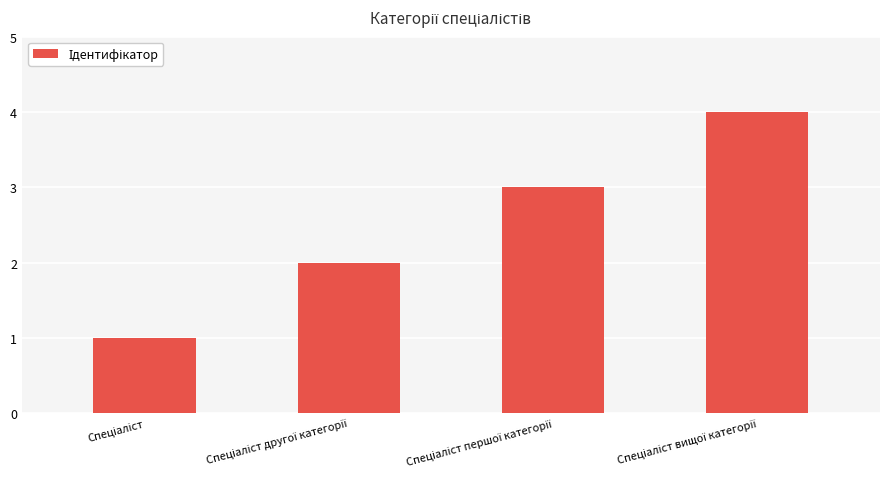

What is the greatest value displayed?

4